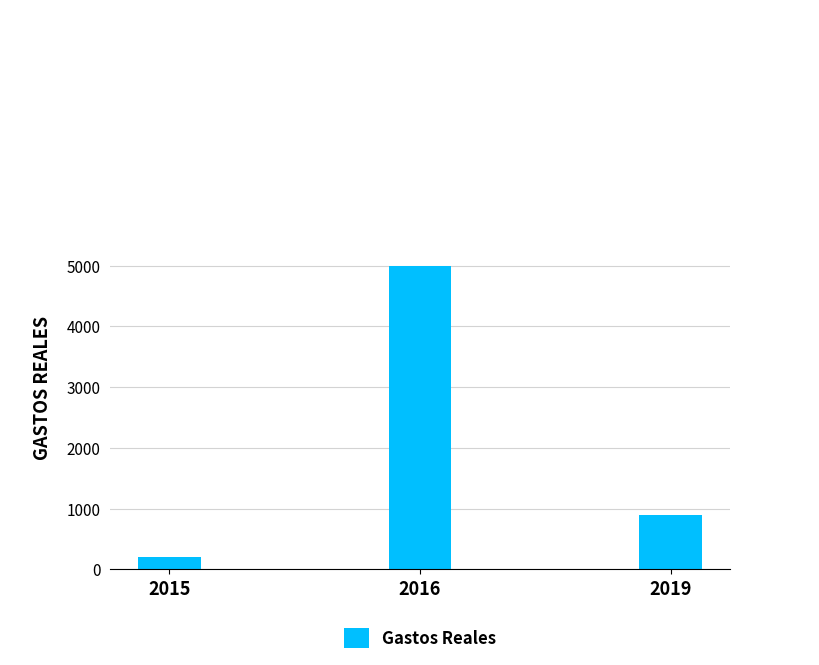

Does the chart contain any negative values?

No